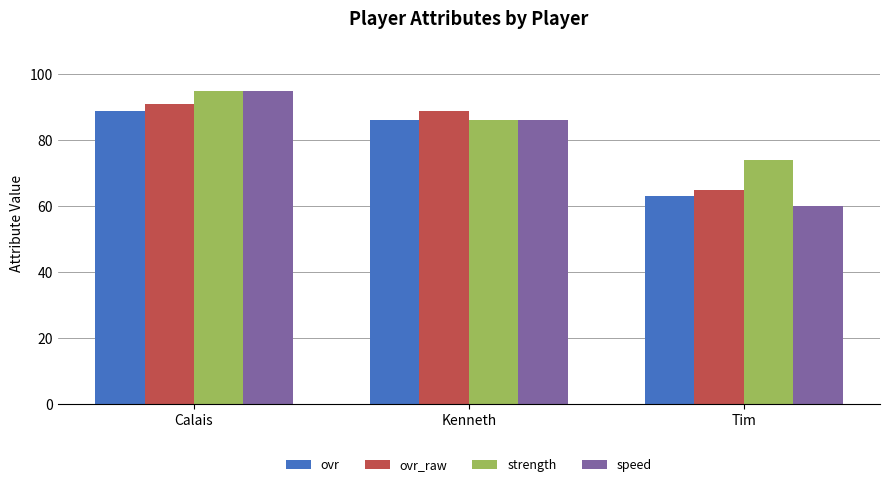

Rank the categories by ovr value from highest to lowest.

Calais, Kenneth, Tim